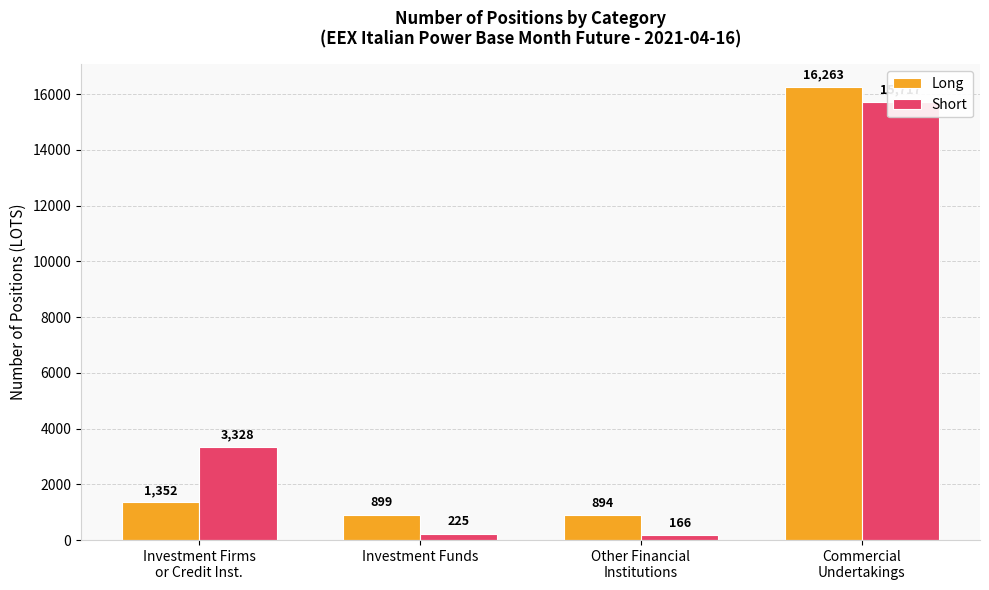

Is it true that Short equals 166.3 at Other Financial
Institutions?

True